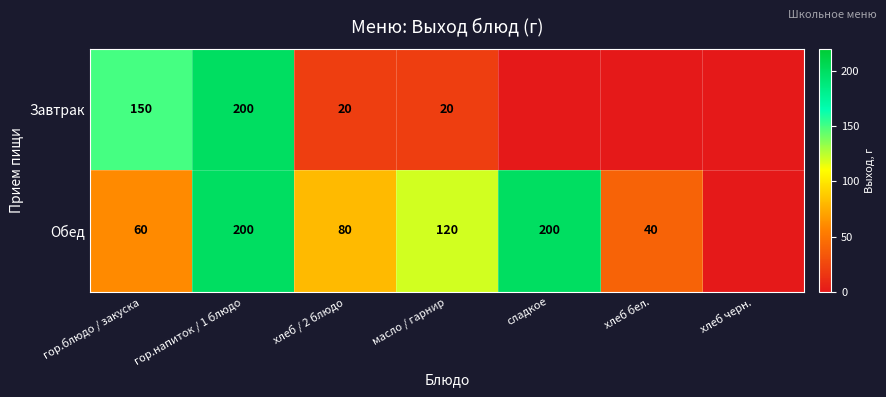

Rank the series at хлеб / 2 блюдо from lowest to highest value.

Завтрак, Обед